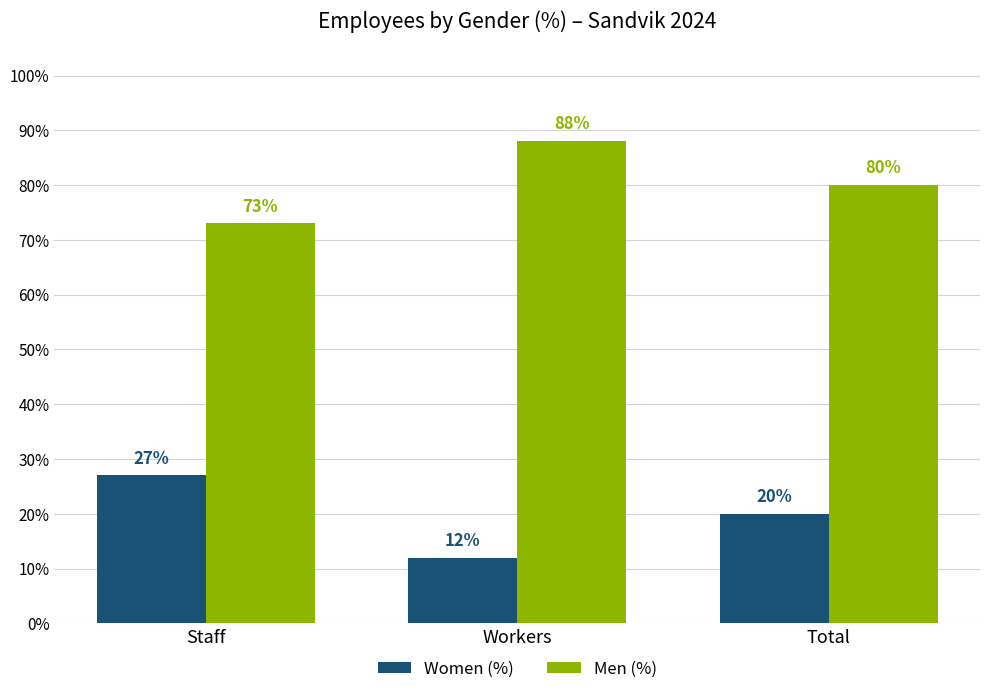

What is the sum of the Women (%) values at Staff and Workers?

39